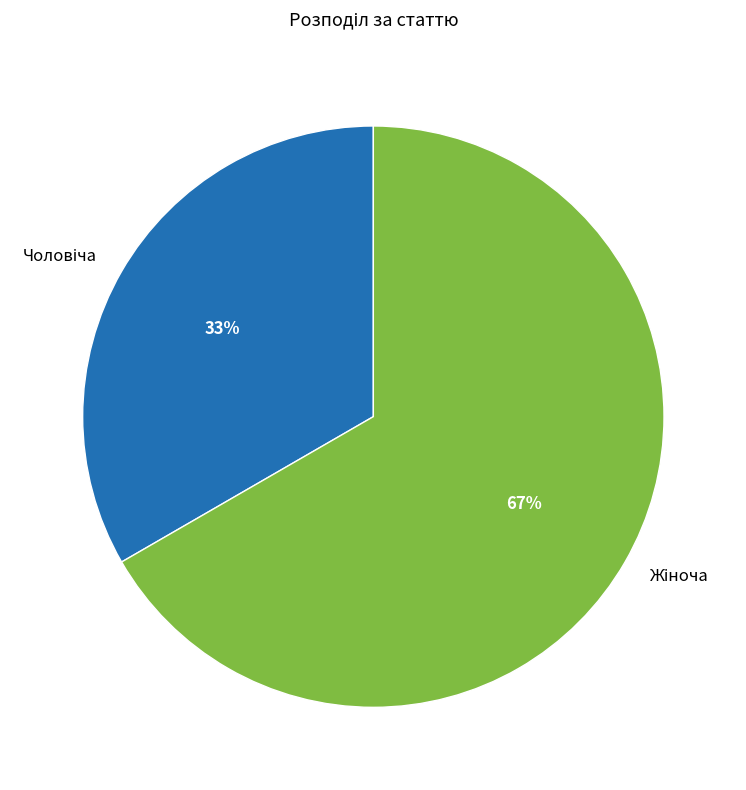

Is there any slice that represents more than half of the pie?

Yes